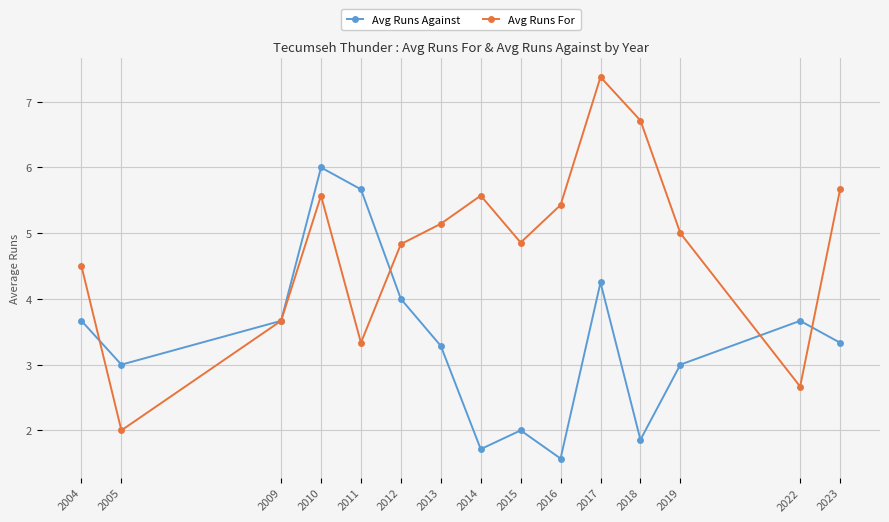

What is the difference between the Avg Runs Against values at 2022 and 2011?

2.0